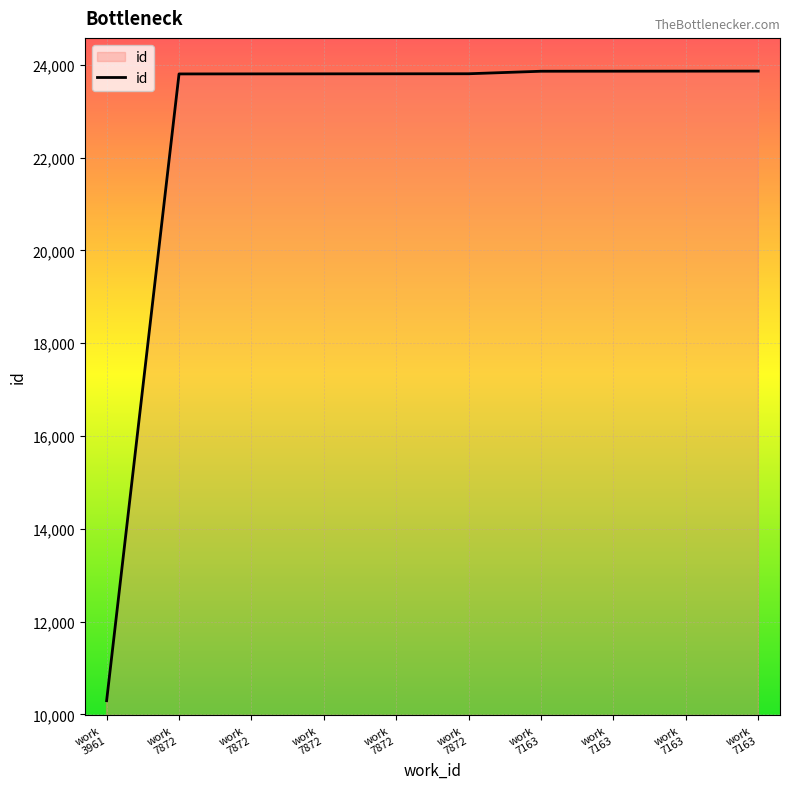

Is it true that the value at work
7872 is 41316?

False